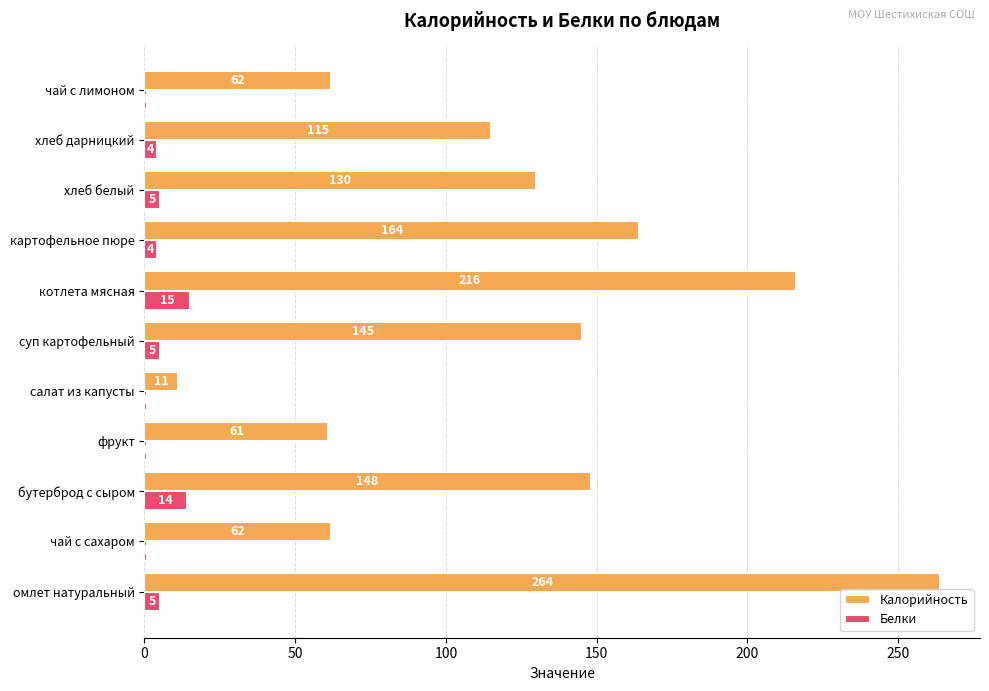

Between суп картофельный and хлеб белый, which series saw the biggest shift?

Калорийность